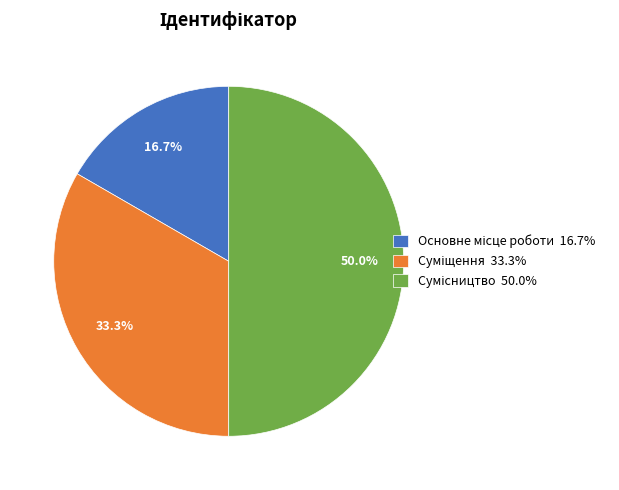

Do Суміщення and Сумісництво together represent more than half of the pie?

Yes